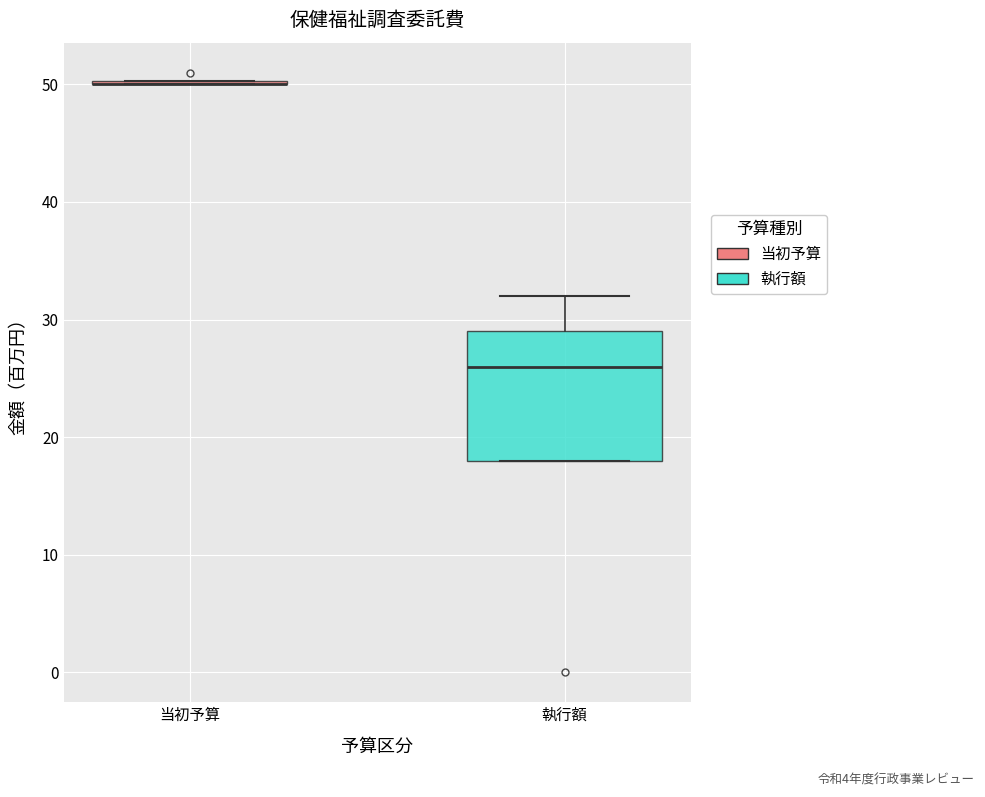

Reading left to right, read every box against the y-axis: the position of its median line, the range the box covers, and the ends of its whiskers. The values are not printed on the chart, so give them approximately, as read against the axis.

当初予算: box collapsed to a line at 50, whiskers 50 to 50
執行額: median 26, box 18 to 29, whiskers 18 to 32